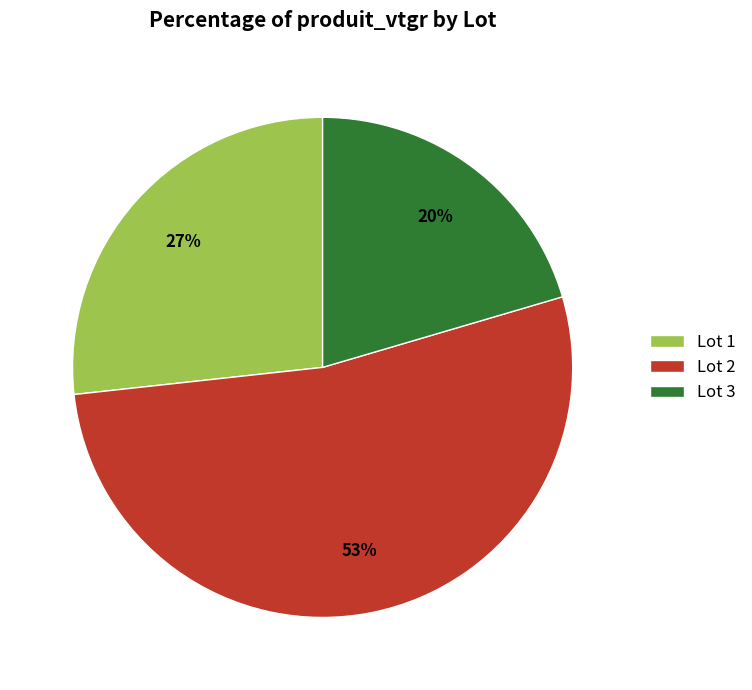

Do Lot 3 and Lot 2 together represent more than half of the pie?

Yes